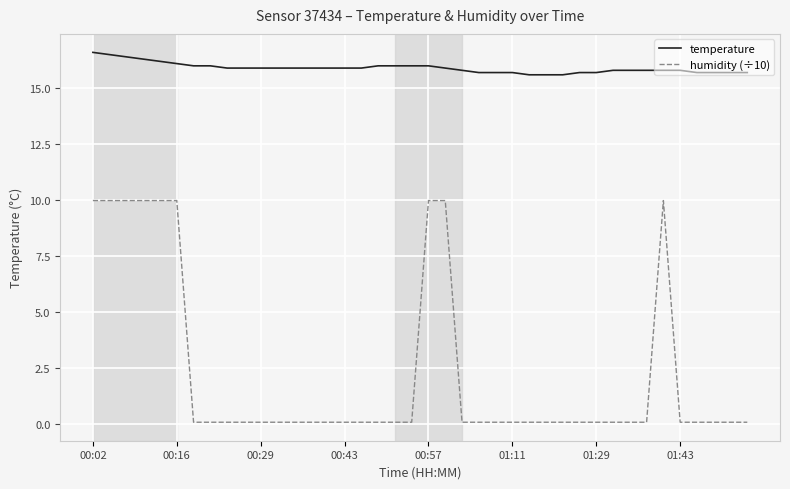

Which series has the largest total across all categories?

temperature